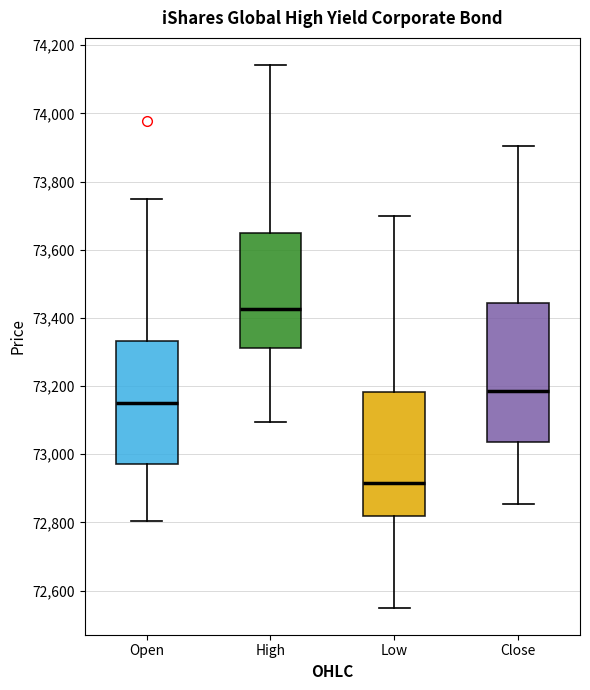

Reading left to right, transcribe this box plot: for each box, give where its median line is, the range the box spans, and where its two whiskers end, as read against the y-axis. The values are not printed on the chart, so give them approximately, as read against the axis.

Open: median 73140, box 72980 to 73340, whiskers 72800 to 73760
High: median 73420, box 73320 to 73660, whiskers 73100 to 74140
Low: median 72920, box 72820 to 73180, whiskers 72560 to 73700
Close: median 73180, box 73040 to 73440, whiskers 72860 to 73900